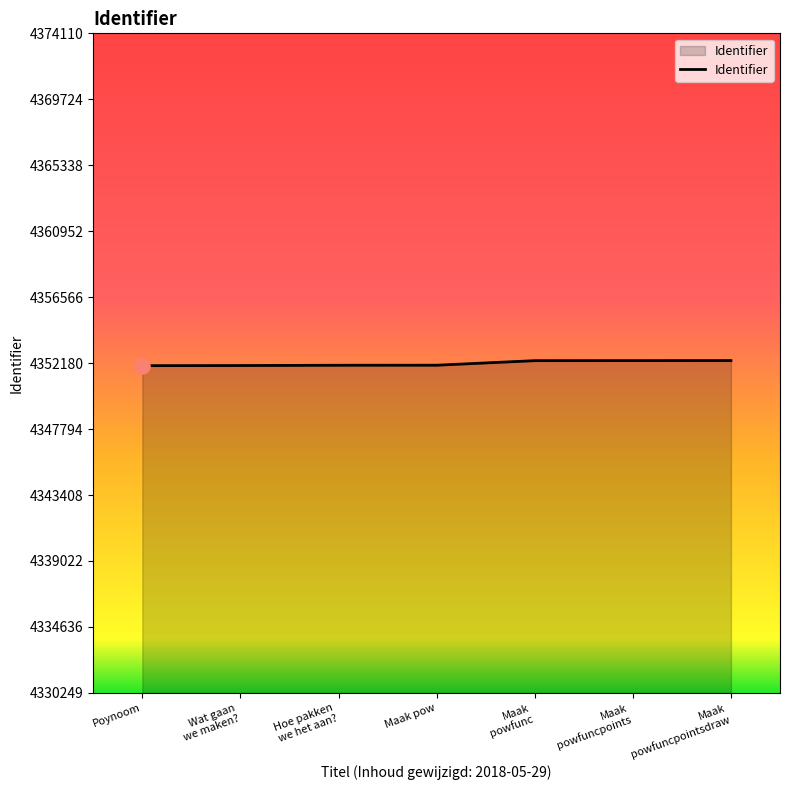

What is the average value?

4352163